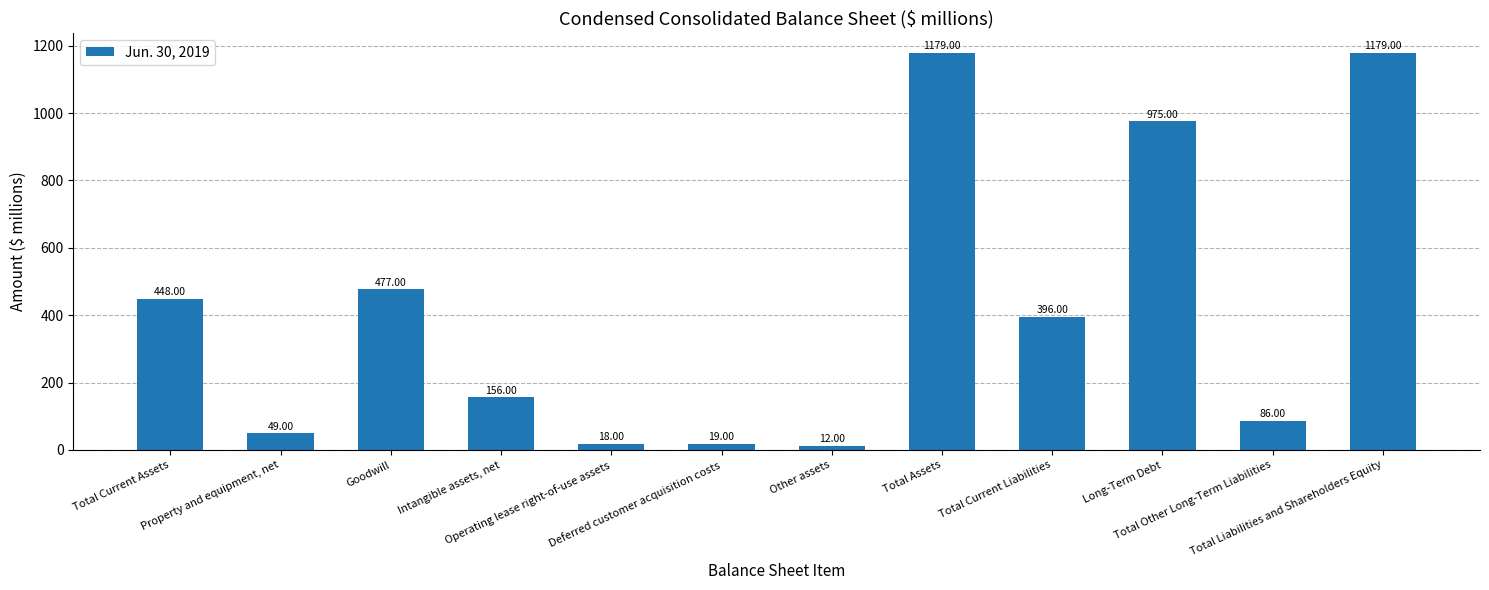

Which has a higher value, Operating lease right-of-use assets or Long-Term Debt?

Long-Term Debt